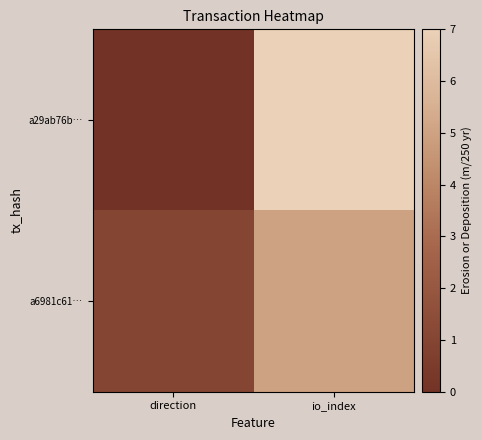

Reading right to left, what are all the values shown in this chart?

a29ab76b…: io_index=7	direction=0
a6981c61…: io_index=5	direction=1